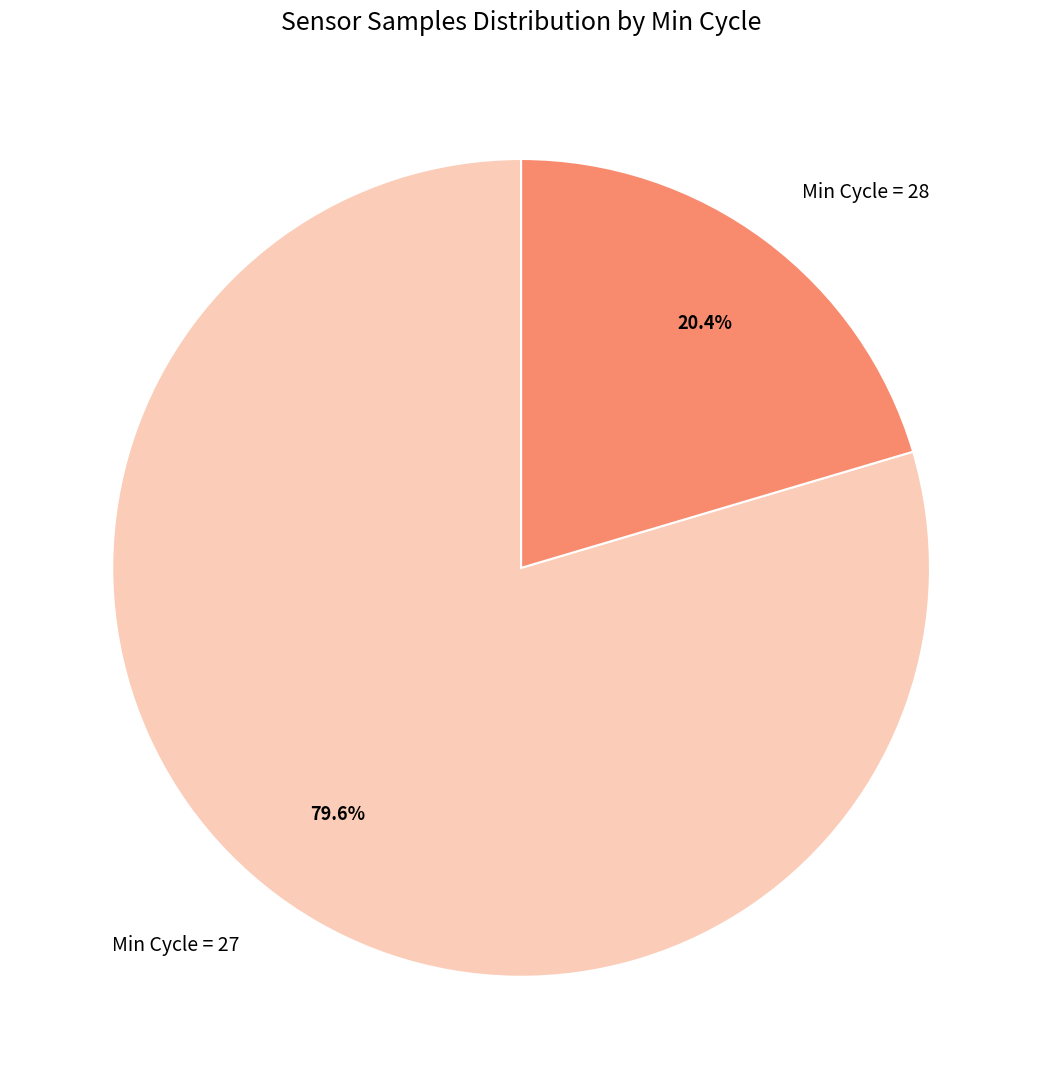

Which has a higher value, Min Cycle = 27 or Min Cycle = 28?

Min Cycle = 27